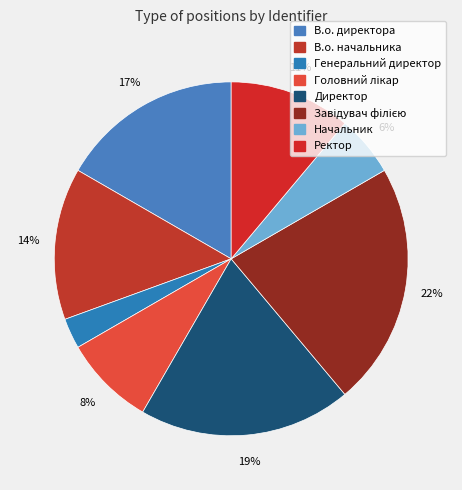

How many segments does this pie chart have?

8